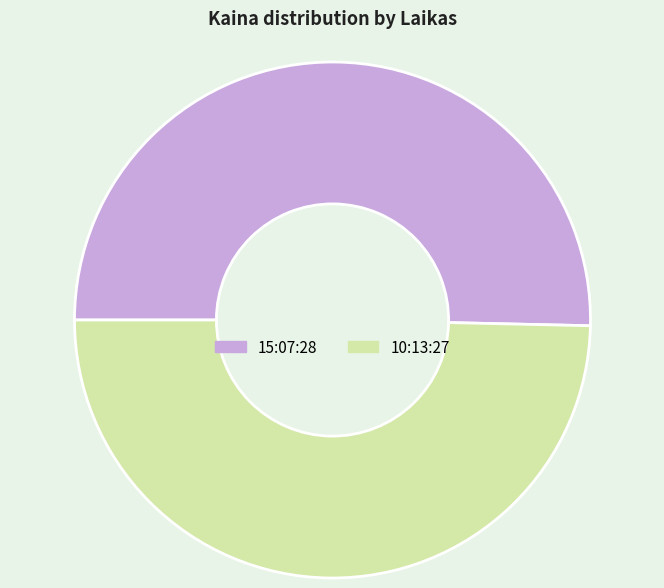

Rank the categories by value from highest to lowest.

15:07:28, 10:13:27